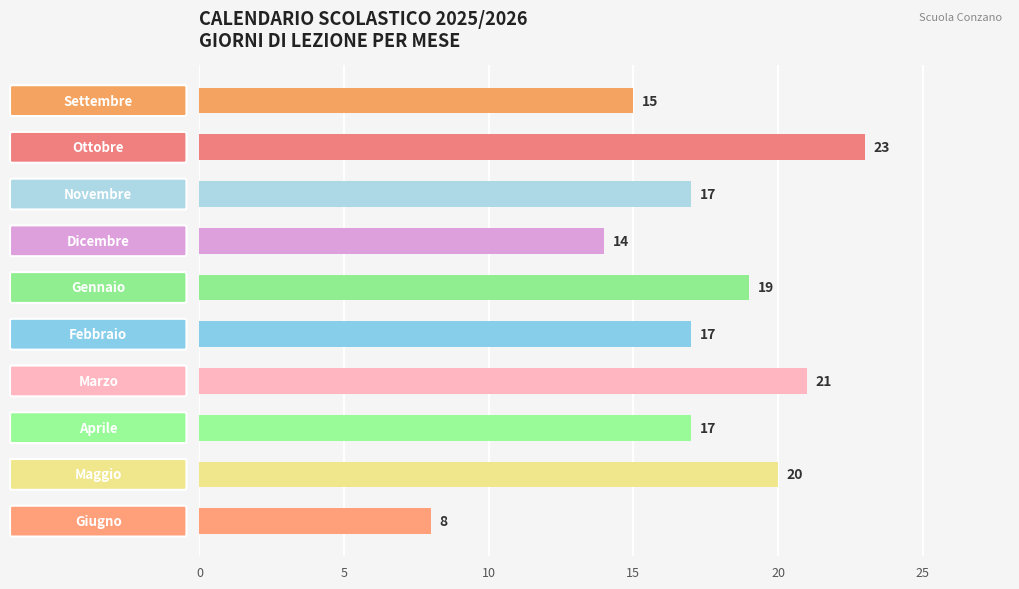

Reading top to bottom, transcribe all the data shown in this chart.

15	23	17	14	19	17	21	17	20	8